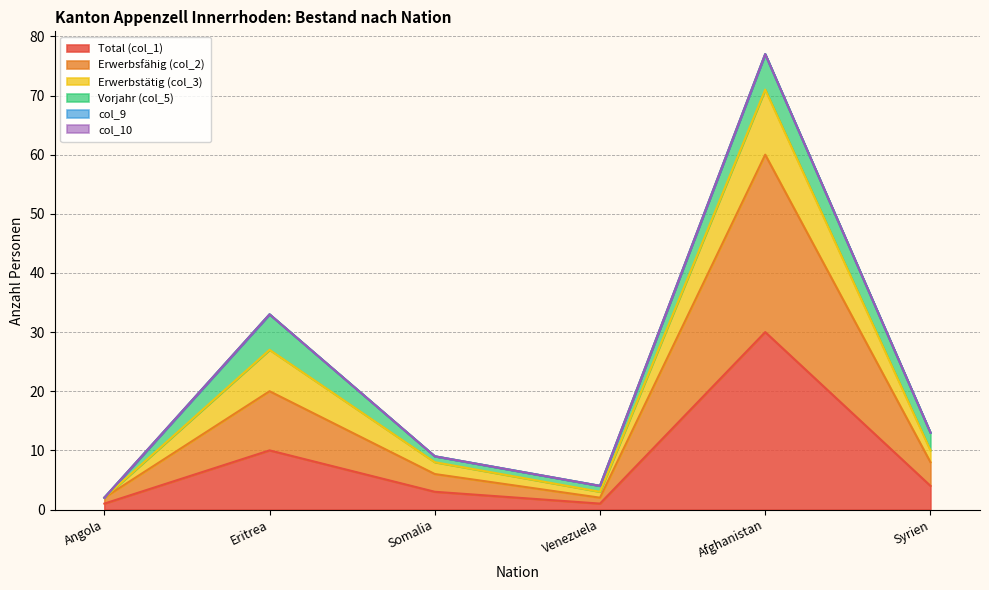

Does the chart have visible grid lines?

Yes